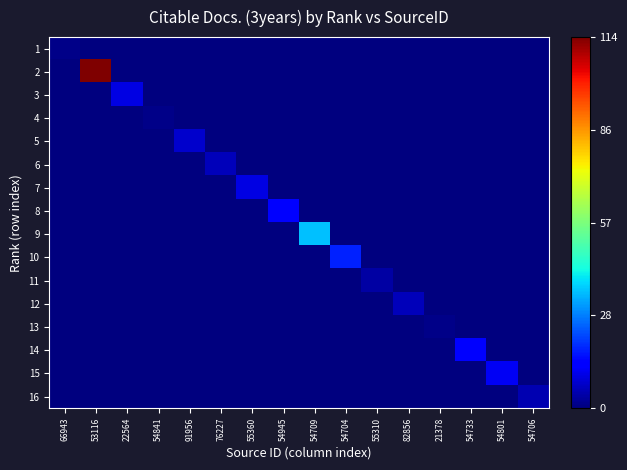

Reading left to right, transcribe all the data shown in this chart.

1: 66943=0.0	53116=0.0	22564=0.0	54841=0.0	91956=0.0	76227=0.0	55360=0.0	54945=0.0	54709=0.0	54704=0.0	55310=0.0	82856=0.0	21378=0.0	54733=0.0	54801=0.0	54706=0.0
2: 66943=0.0	53116=1.0	22564=0.0	54841=0.0	91956=0.0	76227=0.0	55360=0.0	54945=0.0	54709=0.0	54704=0.0	55310=0.0	82856=0.0	21378=0.0	54733=0.0	54801=0.0	54706=0.0
3: 66943=0.0	53116=0.0	22564=0.1	54841=0.0	91956=0.0	76227=0.0	55360=0.0	54945=0.0	54709=0.0	54704=0.0	55310=0.0	82856=0.0	21378=0.0	54733=0.0	54801=0.0	54706=0.0
4: 66943=0.0	53116=0.0	22564=0.0	54841=0.0	91956=0.0	76227=0.0	55360=0.0	54945=0.0	54709=0.0	54704=0.0	55310=0.0	82856=0.0	21378=0.0	54733=0.0	54801=0.0	54706=0.0
5: 66943=0.0	53116=0.0	22564=0.0	54841=0.0	91956=0.1	76227=0.0	55360=0.0	54945=0.0	54709=0.0	54704=0.0	55310=0.0	82856=0.0	21378=0.0	54733=0.0	54801=0.0	54706=0.0
6: 66943=0.0	53116=0.0	22564=0.0	54841=0.0	91956=0.0	76227=0.1	55360=0.0	54945=0.0	54709=0.0	54704=0.0	55310=0.0	82856=0.0	21378=0.0	54733=0.0	54801=0.0	54706=0.0
7: 66943=0.0	53116=0.0	22564=0.0	54841=0.0	91956=0.0	76227=0.0	55360=0.1	54945=0.0	54709=0.0	54704=0.0	55310=0.0	82856=0.0	21378=0.0	54733=0.0	54801=0.0	54706=0.0
8: 66943=0.0	53116=0.0	22564=0.0	54841=0.0	91956=0.0	76227=0.0	55360=0.0	54945=0.1	54709=0.0	54704=0.0	55310=0.0	82856=0.0	21378=0.0	54733=0.0	54801=0.0	54706=0.0
9: 66943=0.0	53116=0.0	22564=0.0	54841=0.0	91956=0.0	76227=0.0	55360=0.0	54945=0.0	54709=0.3	54704=0.0	55310=0.0	82856=0.0	21378=0.0	54733=0.0	54801=0.0	54706=0.0
10: 66943=0.0	53116=0.0	22564=0.0	54841=0.0	91956=0.0	76227=0.0	55360=0.0	54945=0.0	54709=0.0	54704=0.2	55310=0.0	82856=0.0	21378=0.0	54733=0.0	54801=0.0	54706=0.0
11: 66943=0.0	53116=0.0	22564=0.0	54841=0.0	91956=0.0	76227=0.0	55360=0.0	54945=0.0	54709=0.0	54704=0.0	55310=0.0	82856=0.0	21378=0.0	54733=0.0	54801=0.0	54706=0.0
12: 66943=0.0	53116=0.0	22564=0.0	54841=0.0	91956=0.0	76227=0.0	55360=0.0	54945=0.0	54709=0.0	54704=0.0	55310=0.0	82856=0.1	21378=0.0	54733=0.0	54801=0.0	54706=0.0
13: 66943=0.0	53116=0.0	22564=0.0	54841=0.0	91956=0.0	76227=0.0	55360=0.0	54945=0.0	54709=0.0	54704=0.0	55310=0.0	82856=0.0	21378=0.0	54733=0.0	54801=0.0	54706=0.0
14: 66943=0.0	53116=0.0	22564=0.0	54841=0.0	91956=0.0	76227=0.0	55360=0.0	54945=0.0	54709=0.0	54704=0.0	55310=0.0	82856=0.0	21378=0.0	54733=0.1	54801=0.0	54706=0.0
15: 66943=0.0	53116=0.0	22564=0.0	54841=0.0	91956=0.0	76227=0.0	55360=0.0	54945=0.0	54709=0.0	54704=0.0	55310=0.0	82856=0.0	21378=0.0	54733=0.0	54801=0.1	54706=0.0
16: 66943=0.0	53116=0.0	22564=0.0	54841=0.0	91956=0.0	76227=0.0	55360=0.0	54945=0.0	54709=0.0	54704=0.0	55310=0.0	82856=0.0	21378=0.0	54733=0.0	54801=0.0	54706=0.0